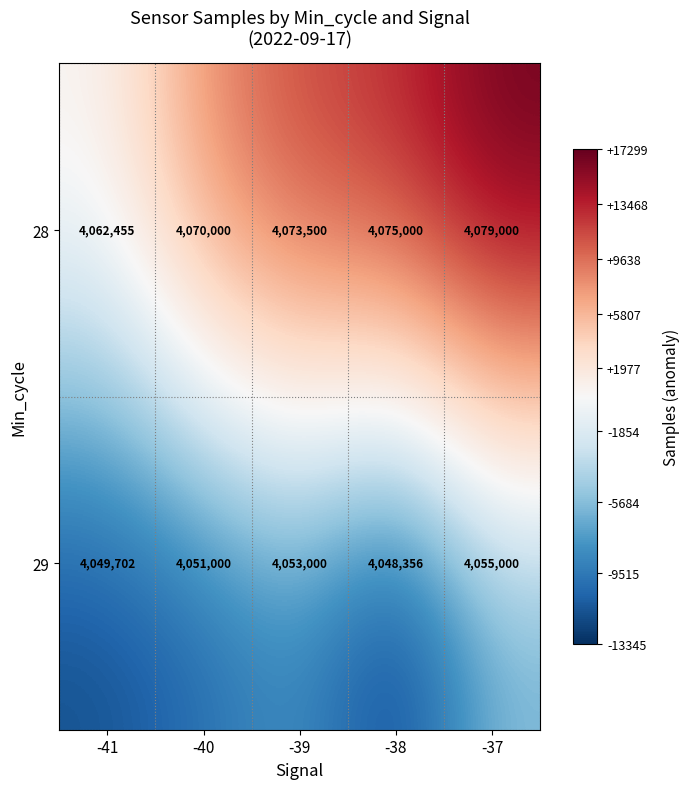

Count the number of data series in this chart.

2